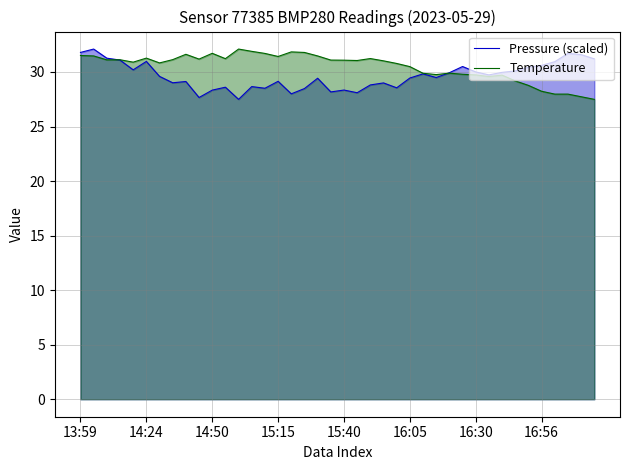

What is the value of the Pressure (scaled) point at the 34th from the left?

30.1